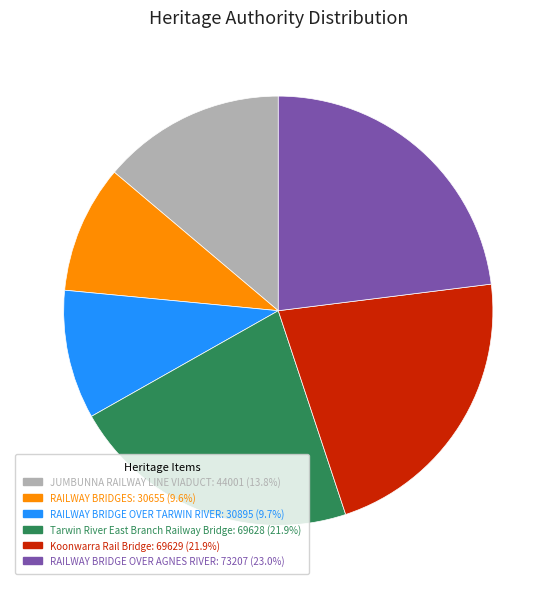

Does any single category account for the majority?

No